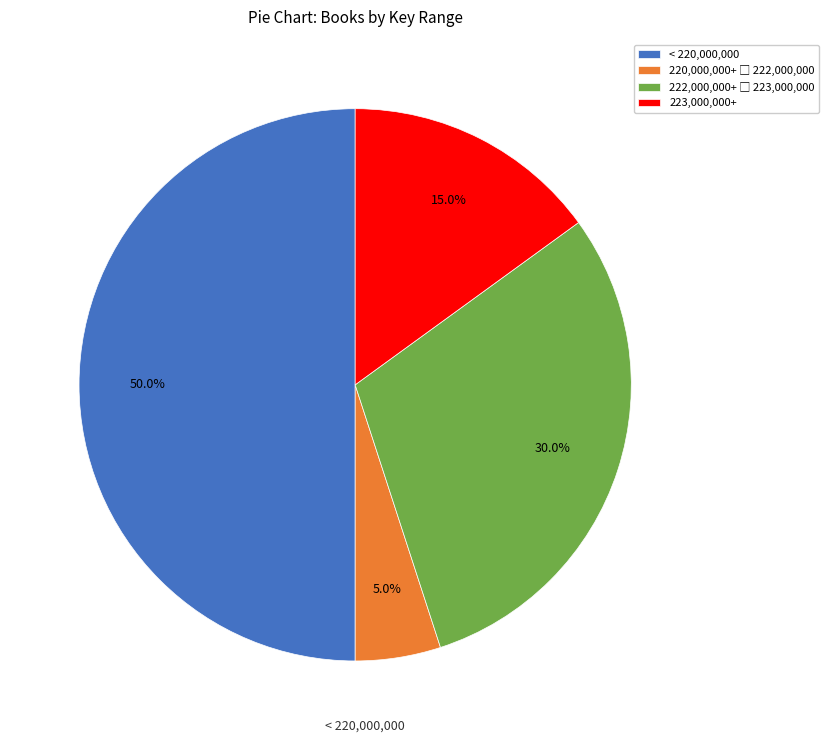

Which slice is the largest?

< 220,000,000